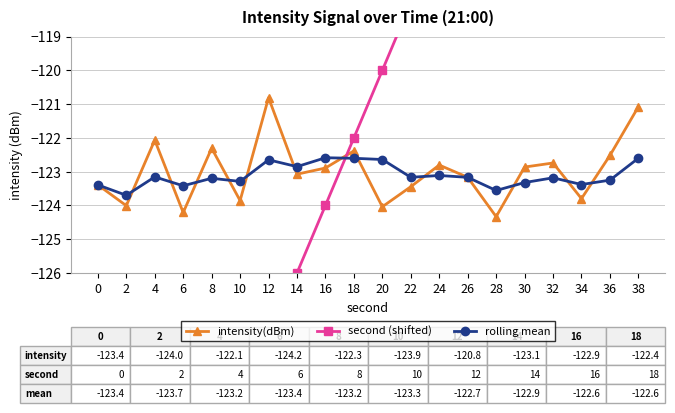

How many data points in intensity(dBm) are less than -122?

18